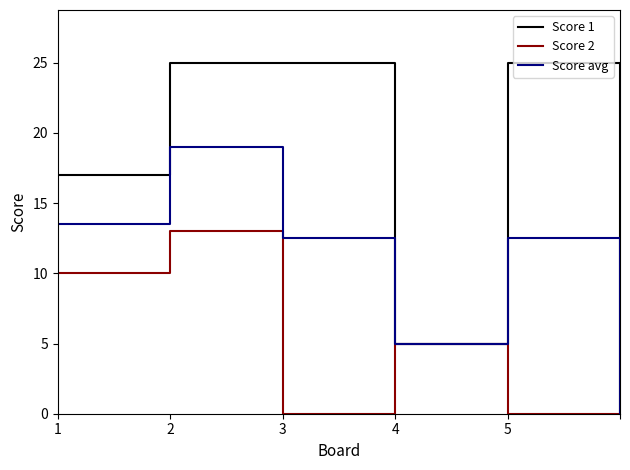

Reading left to right, list all the values displayed in this chart.

Score 1: 17.0	25.0	25.0	5.0	25.0	0.0
Score 2: 10.0	13.0	0.0	5.0	0.0	0.0
Score avg: 13.5	19.0	12.5	5.0	12.5	0.0